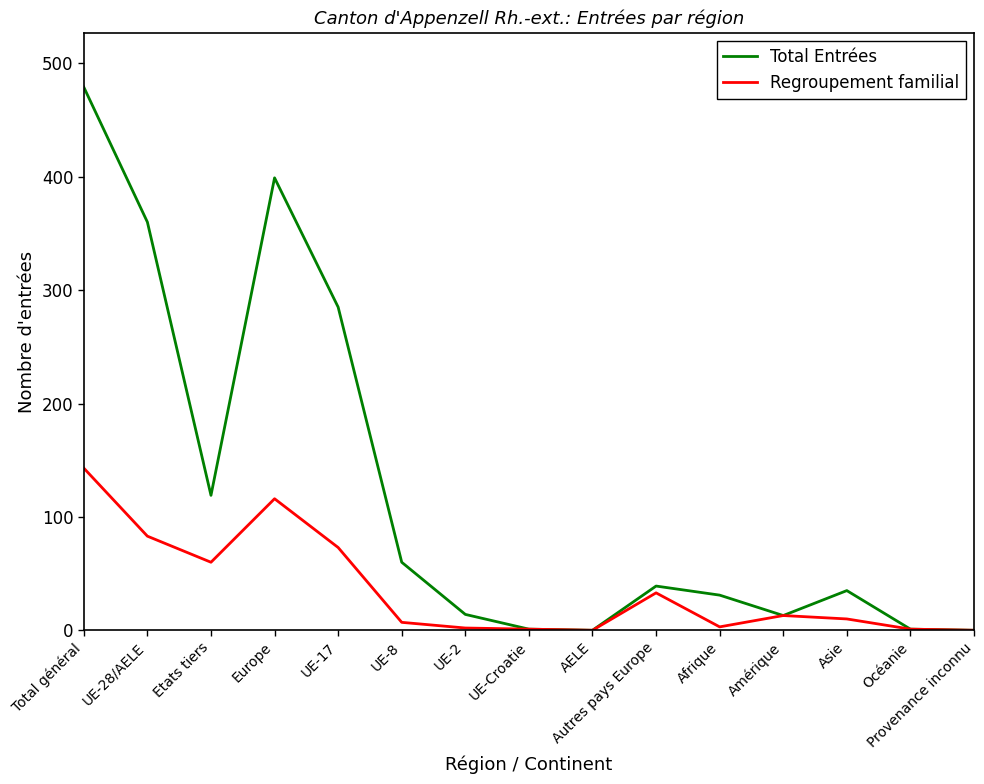

How many values in the Regroupement familial series are below 10?

7